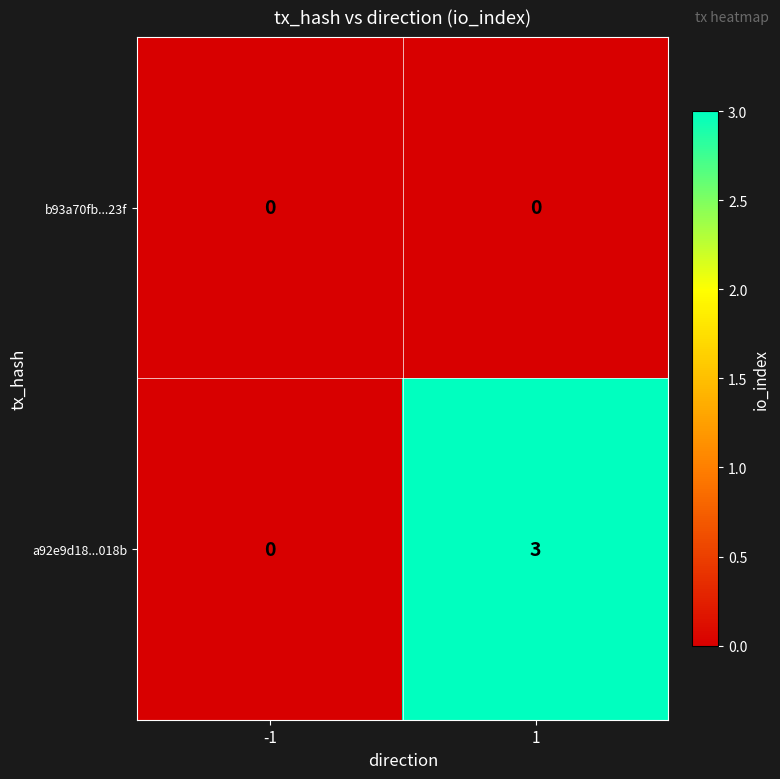

At which category does the chart reach its peak across all series?

1